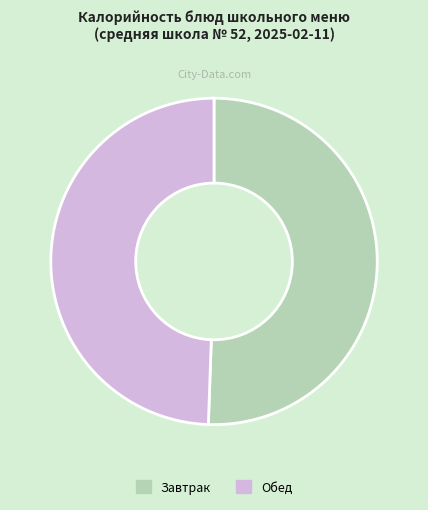

Which category has the biggest portion of the pie?

Завтрак